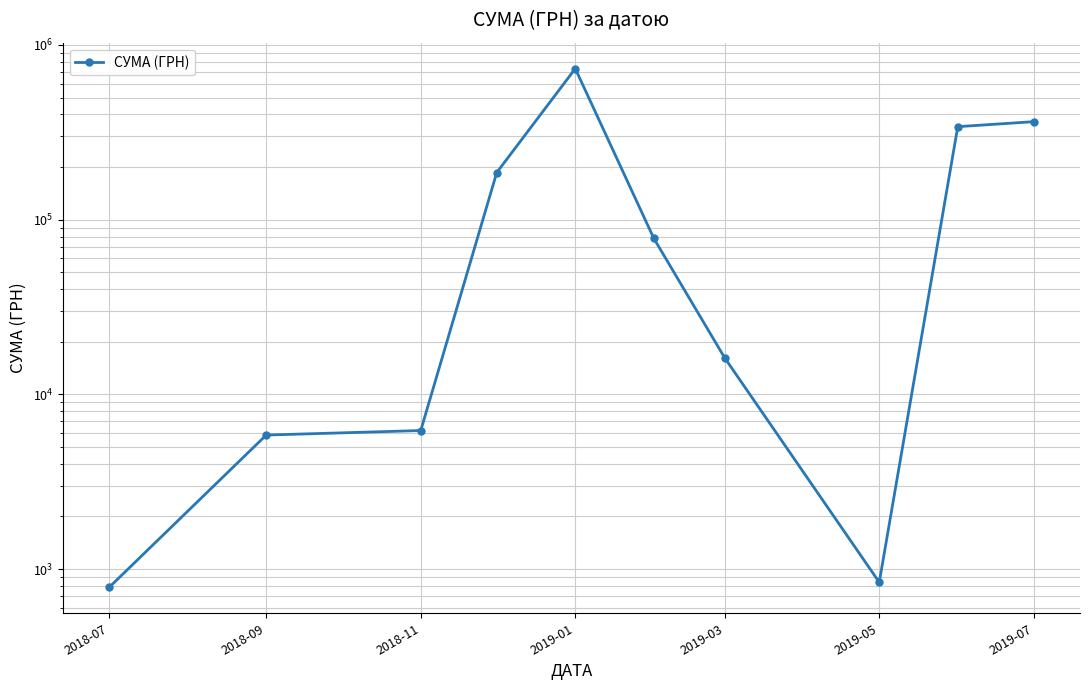

Read the value at 2019-07.

363712.7